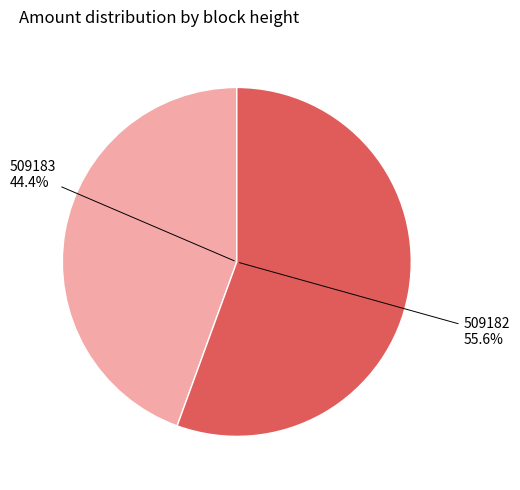

Does any single category account for the majority?

Yes